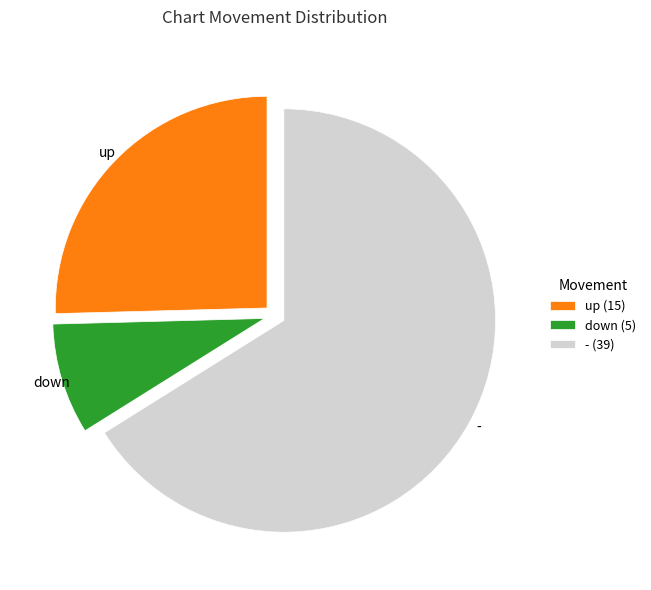

Between - and down, which is larger?

-